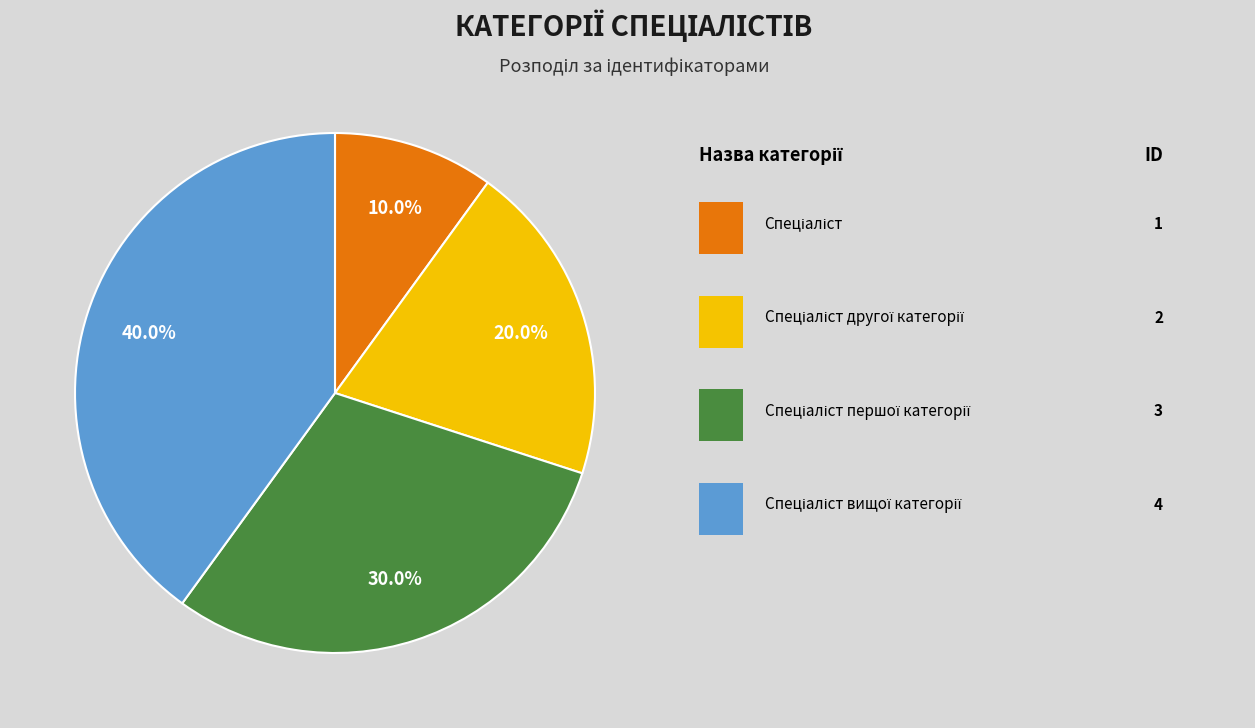

Is there a majority slice in this chart?

No